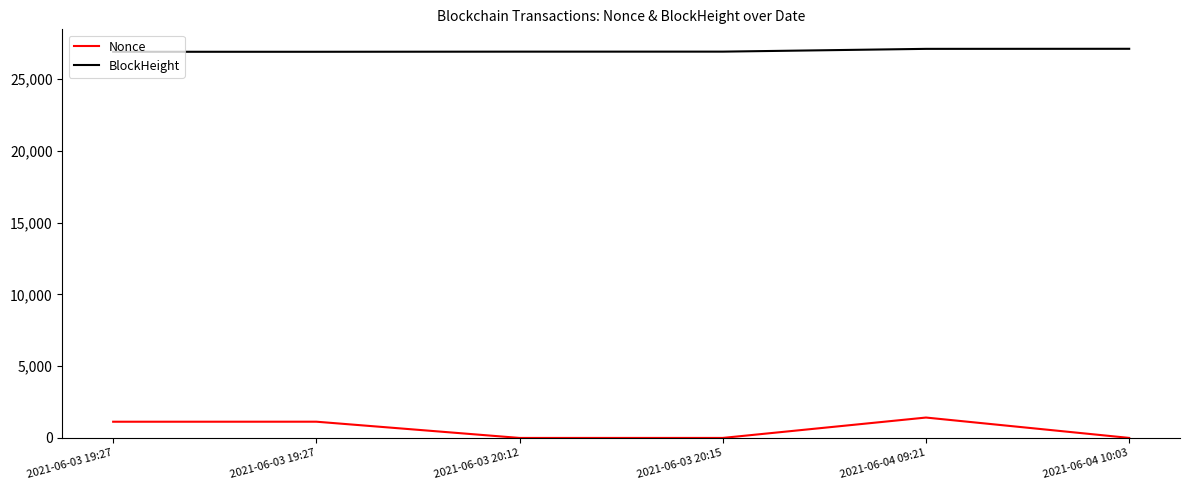

How many lines are shown in the chart?

2